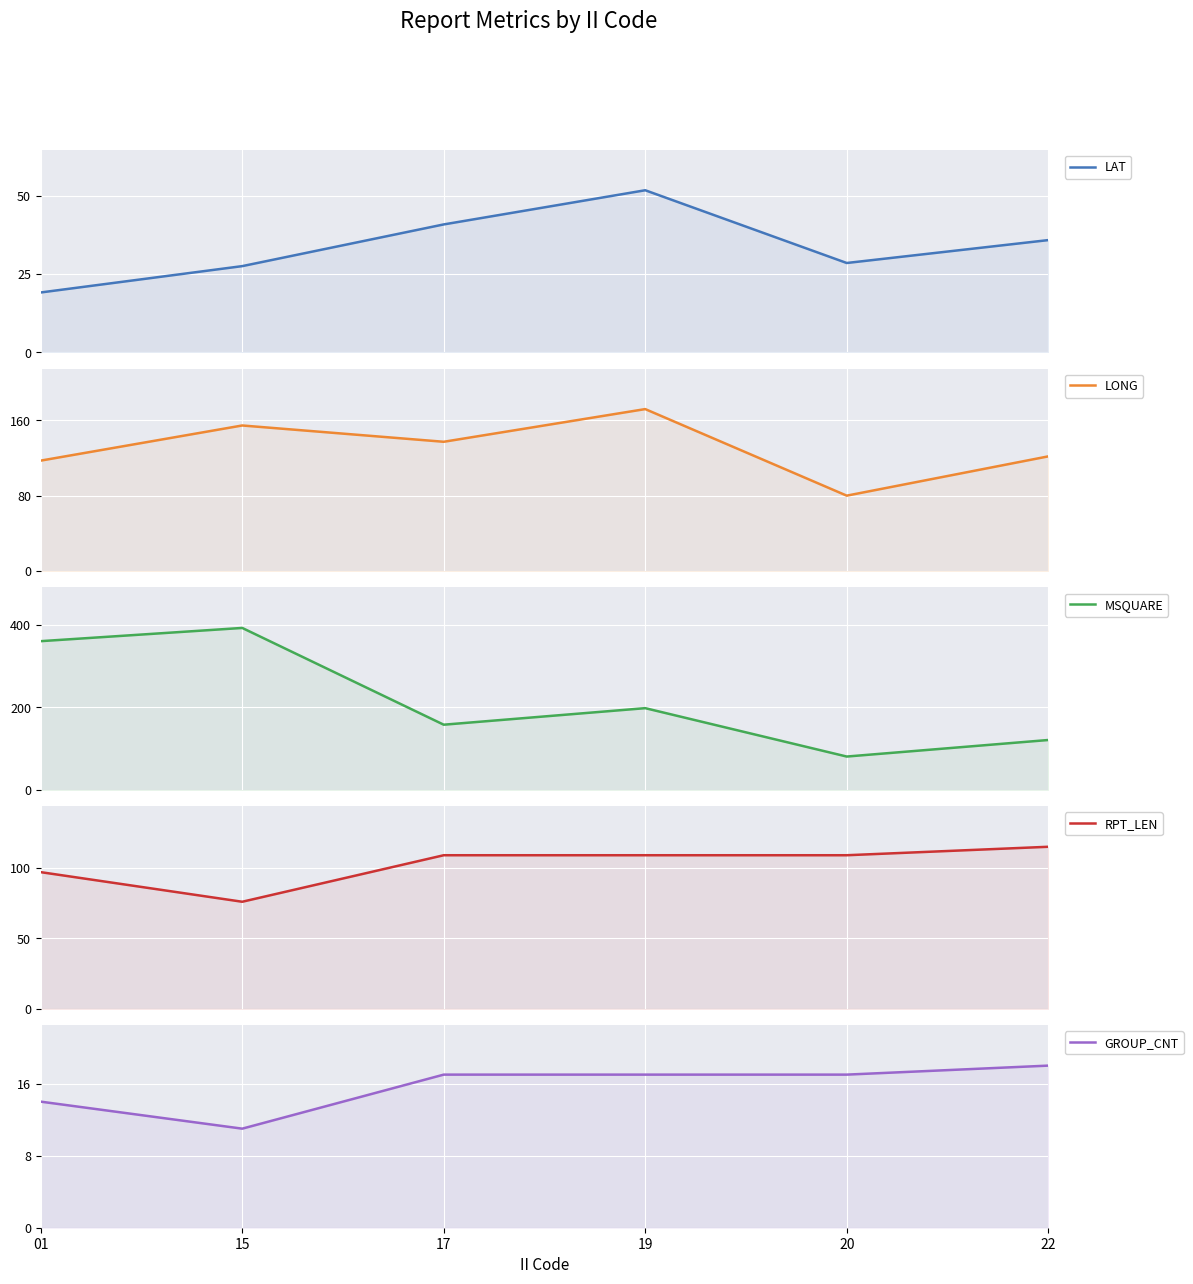

Which series changed the most between 20 and 22?

LONG